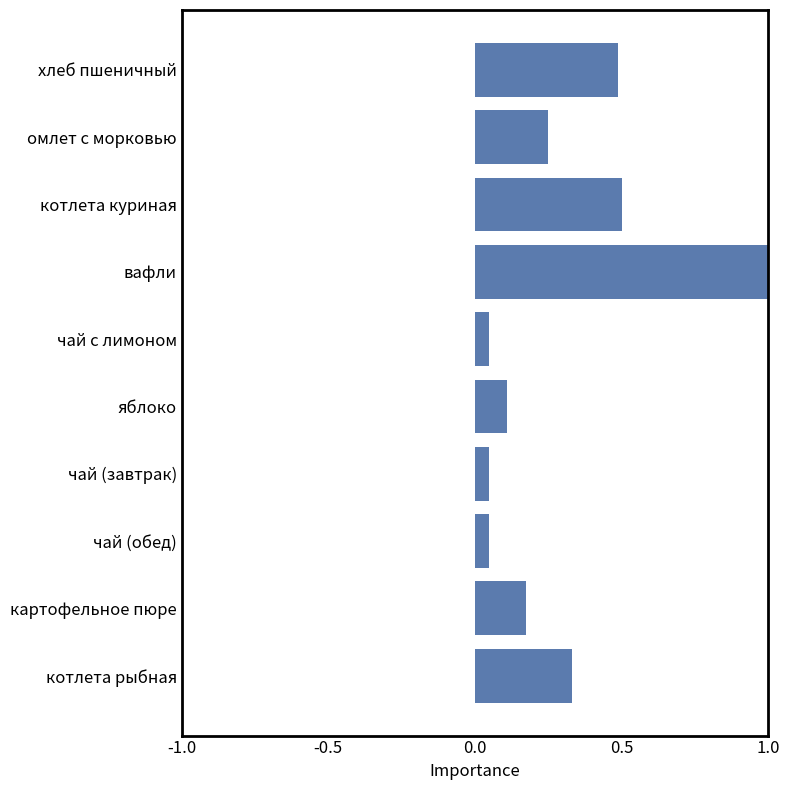

What is the sum of all values?

3.0